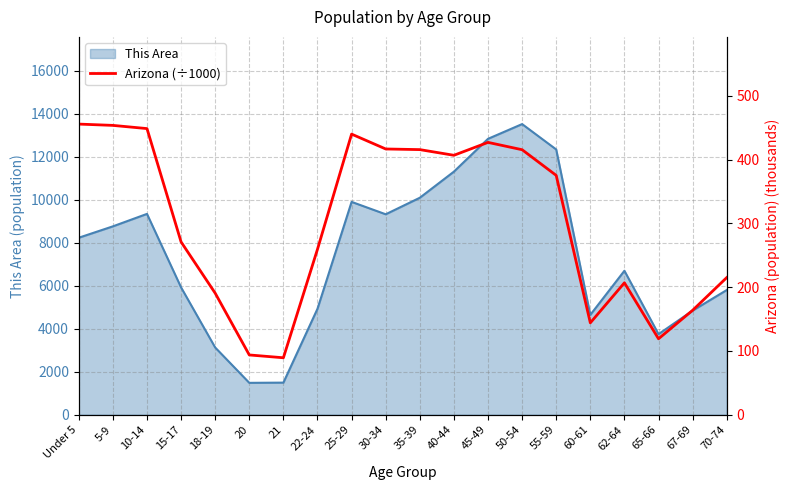

Does the chart display data point markers on the line(s)?

No